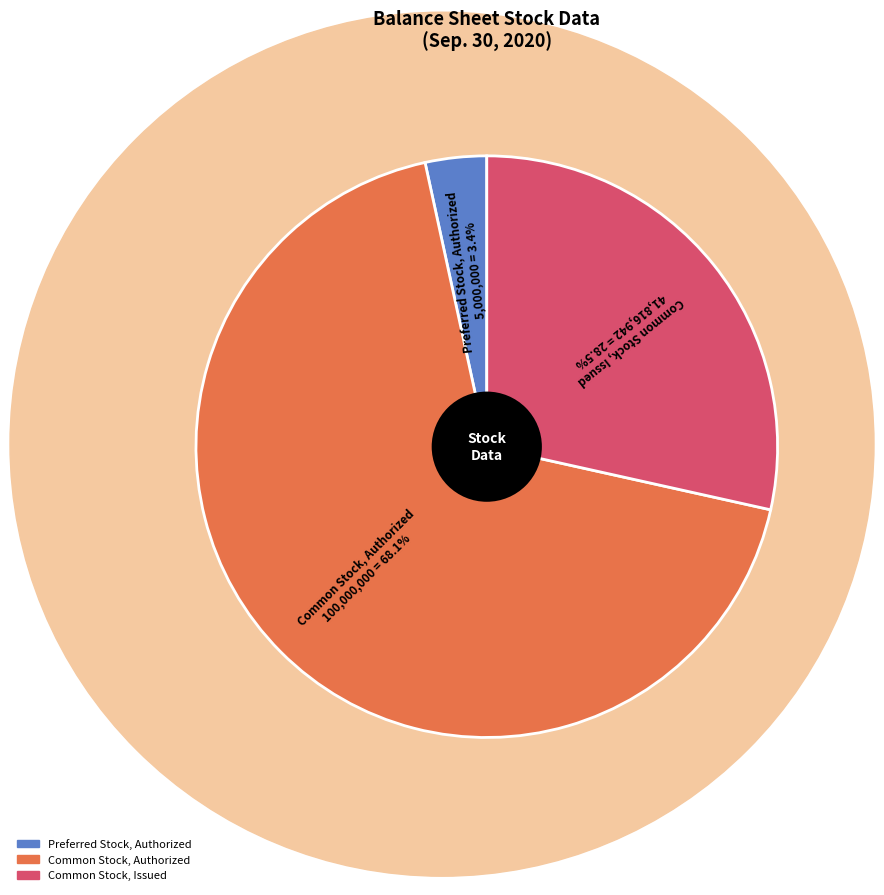

What percentage is the Common Stock, Authorized slice, to the nearest percent?

68%